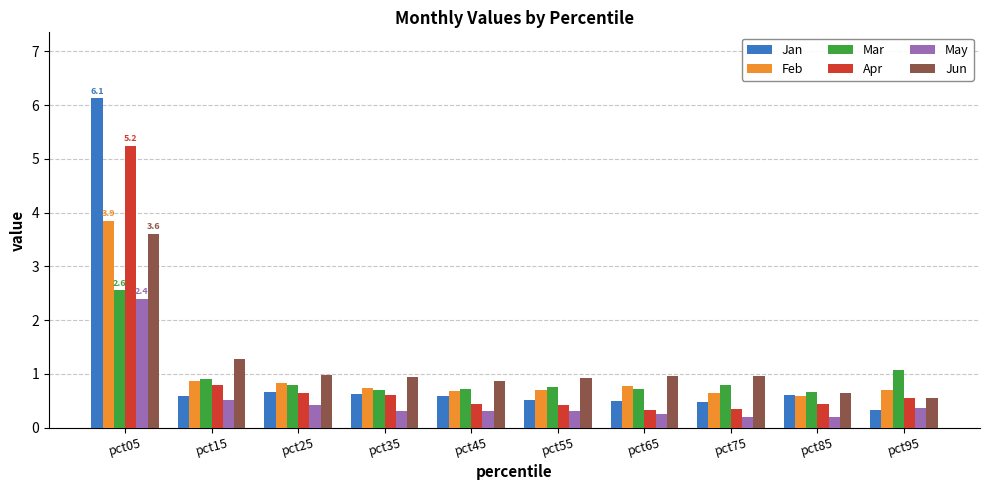

What are all the series names shown in the legend?

Jan, Feb, Mar, Apr, May, Jun